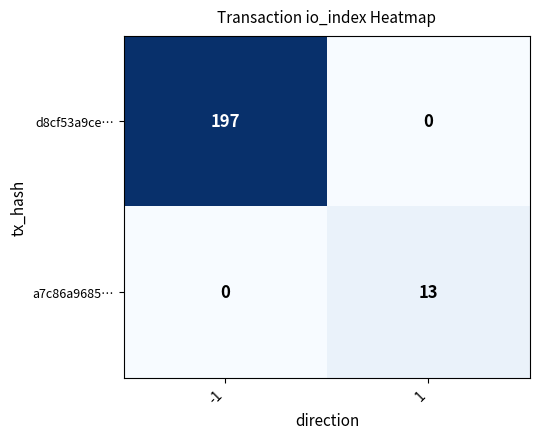

What is the sum of all a7c86a9685… values?

13